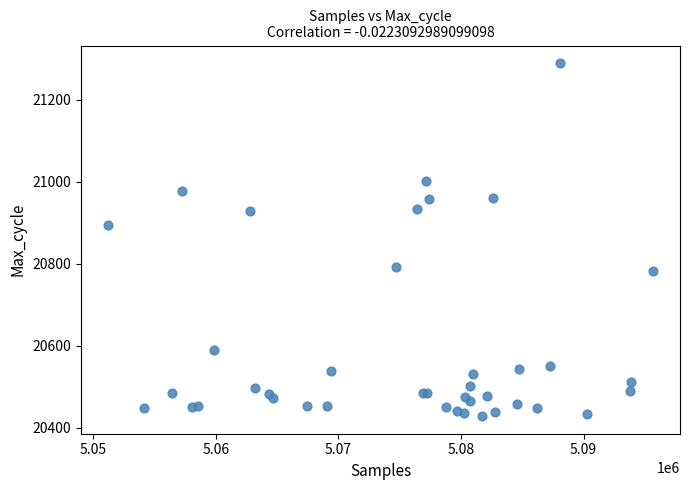

What Y value in the scatter plot is closest to 20859?

20894